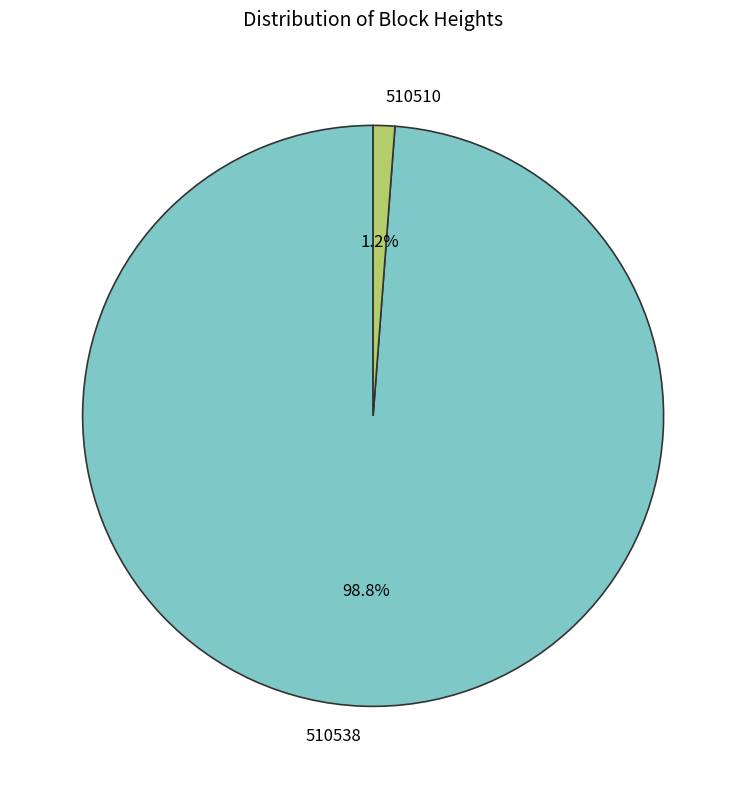

True or false: 510510 accounts for 1% of the total.

True